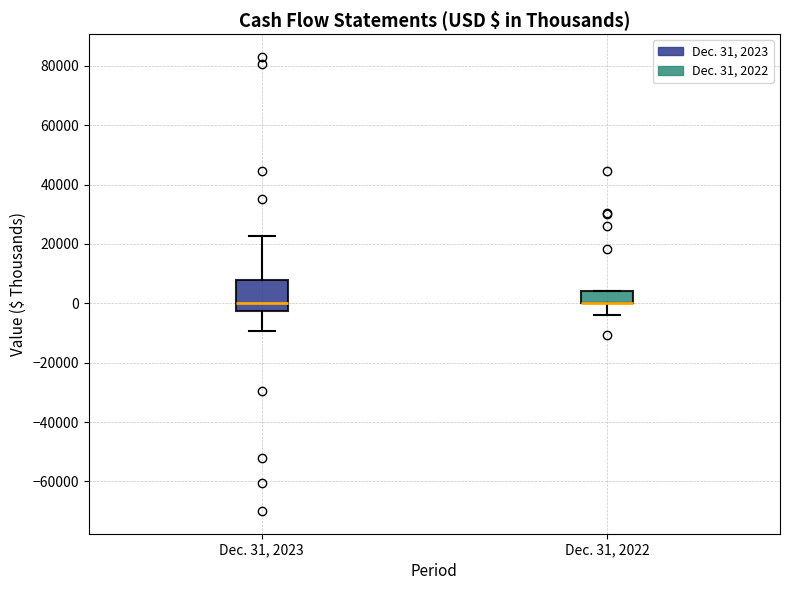

Reading left to right, read every box against the y-axis: the position of its median line, the range the box covers, and the ends of its whiskers. The values are not printed on the chart, so give them approximately, as read against the axis.

Dec. 31, 2023: median 0, box -2000 to 8000, whiskers -10000 to 22000
Dec. 31, 2022: median 0 (drawn on the box's lower edge), box 0 to 4000, whiskers -4000 to 4000